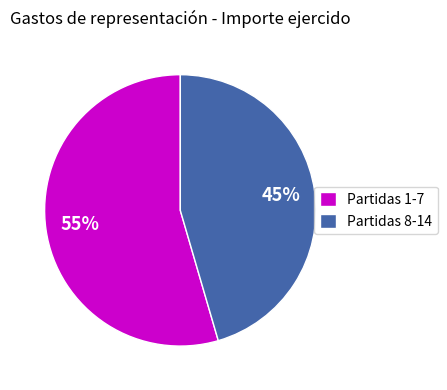

Which category has the smallest portion of the pie?

Partidas 8-14